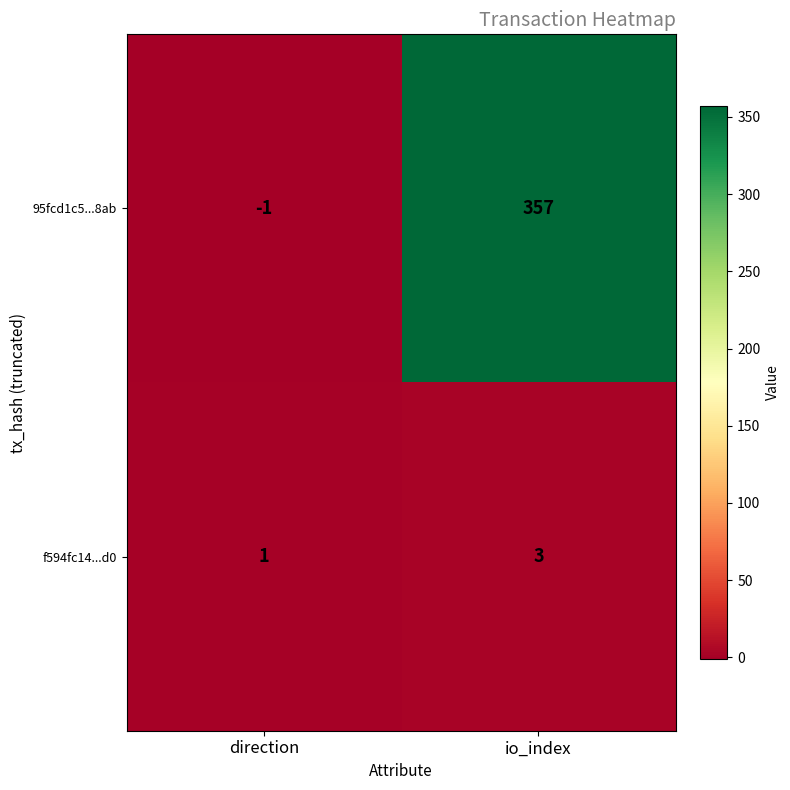

How many distinct data groups are displayed?

2